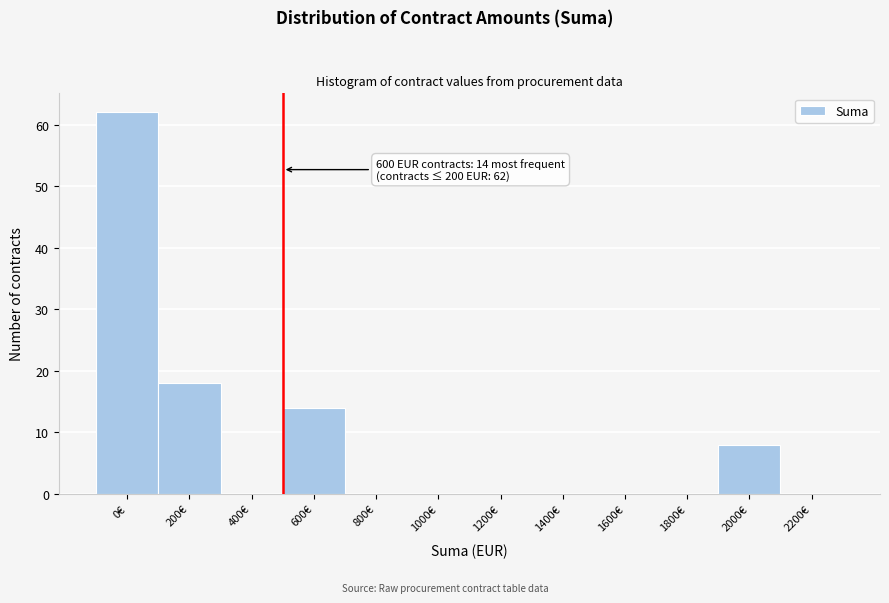

Reading left to right, extract all data points from this chart.

0€=62	200€=18	400€=0	600€=14	800€=0	1000€=0	1200€=0	1400€=0	1600€=0	1800€=0	2000€=8	2200€=0